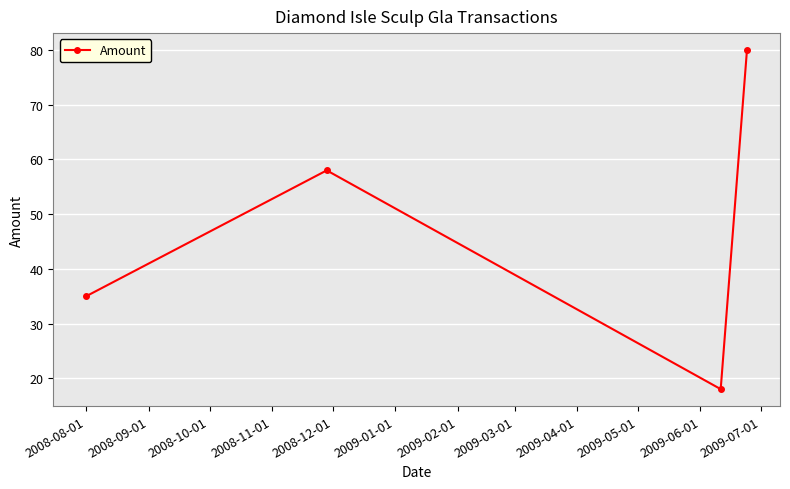

What is the minimum value shown in the chart?

18